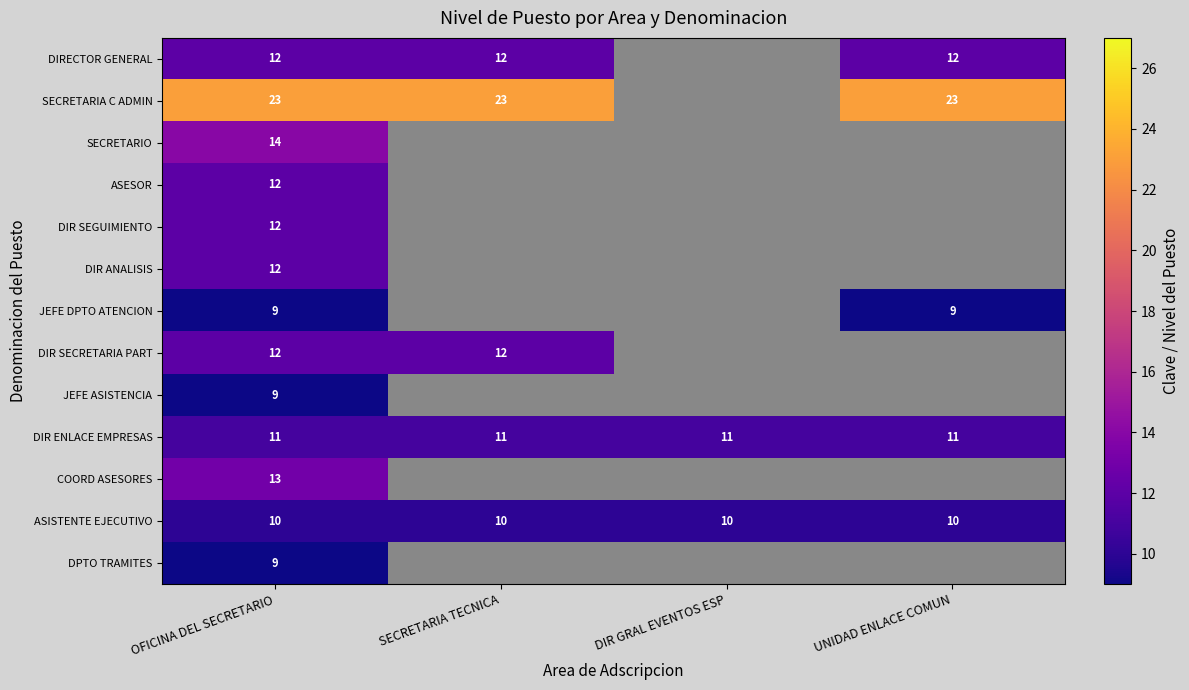

What is the difference between the highest and lowest values at SECRETARIA TECNICA?

13.0